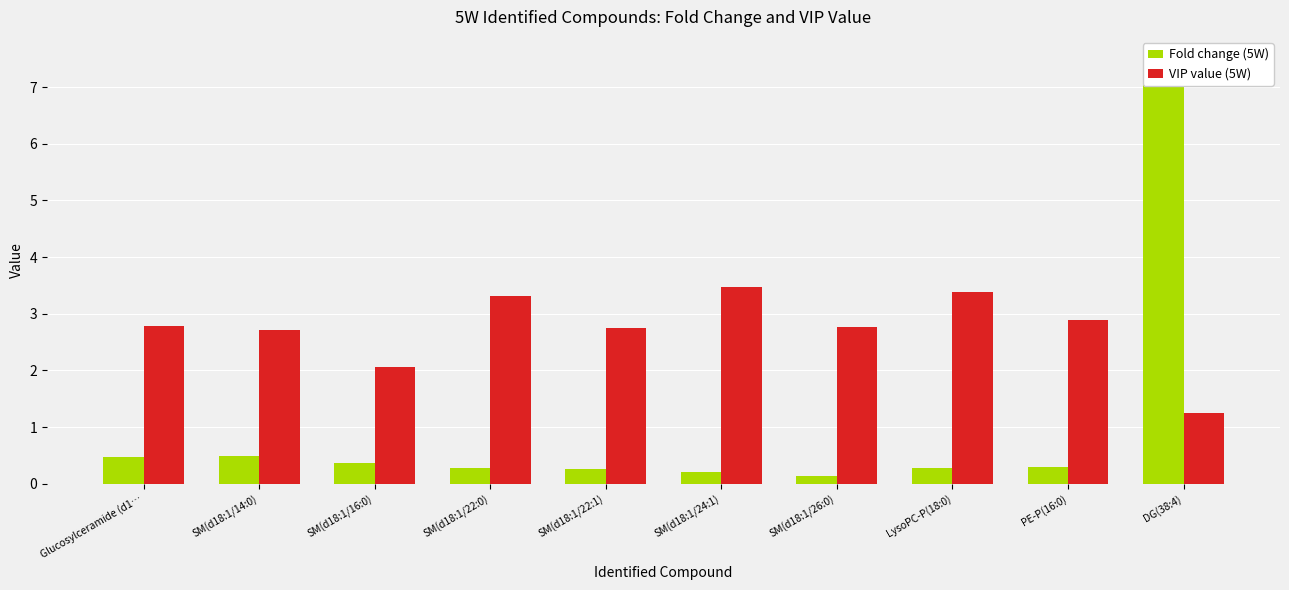

What is the value of the Fold change (5W) bar at the 2nd from the left?

0.5